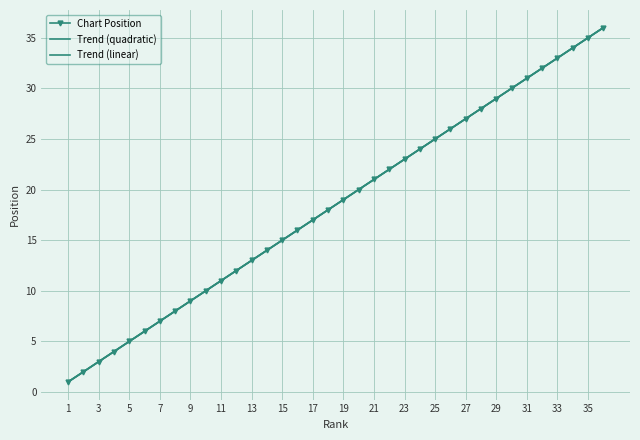

Read the value at 28.

28